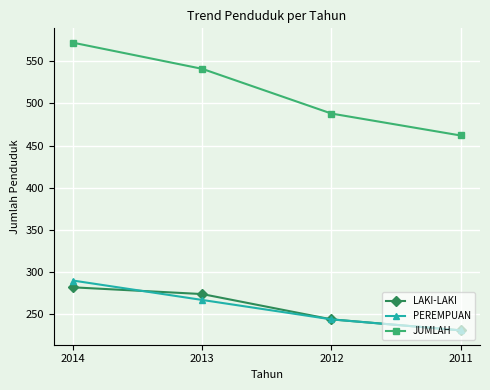

Does the chart display data point markers on the line(s)?

Yes